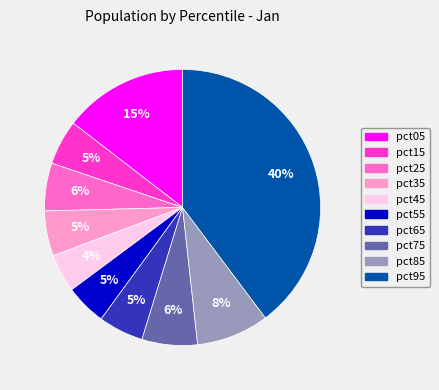

Which has a higher value, pct75 or pct65?

pct75